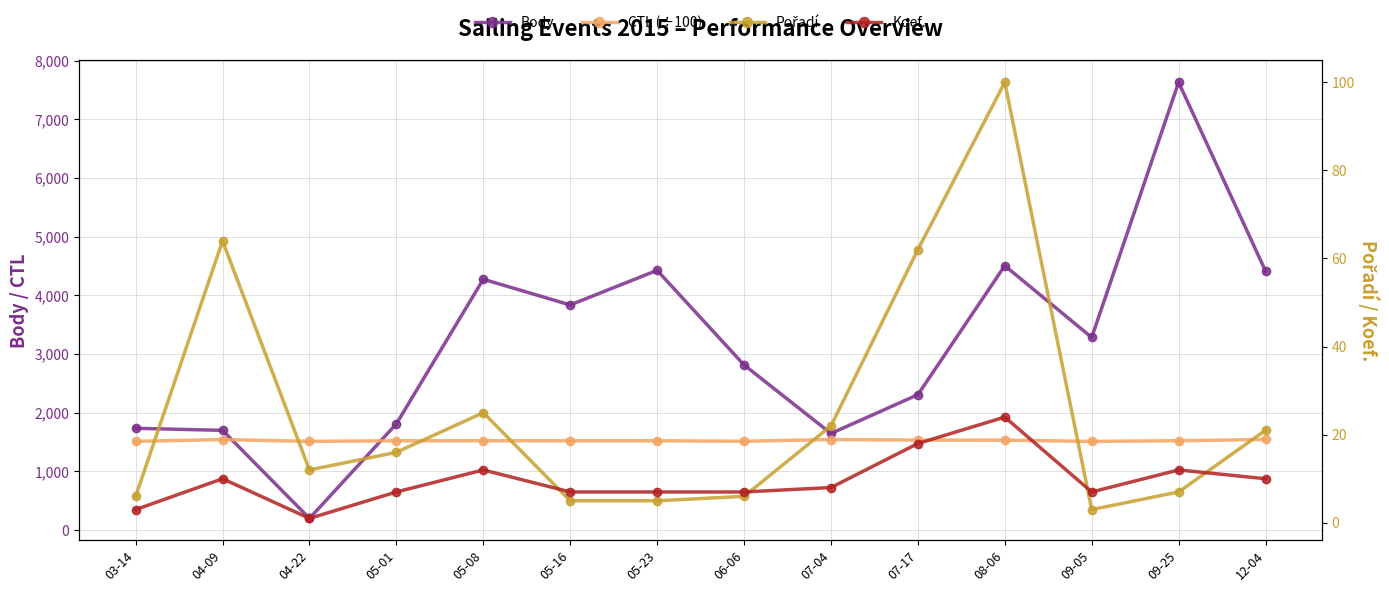

What is the label of the 7th point from the left?

05-23